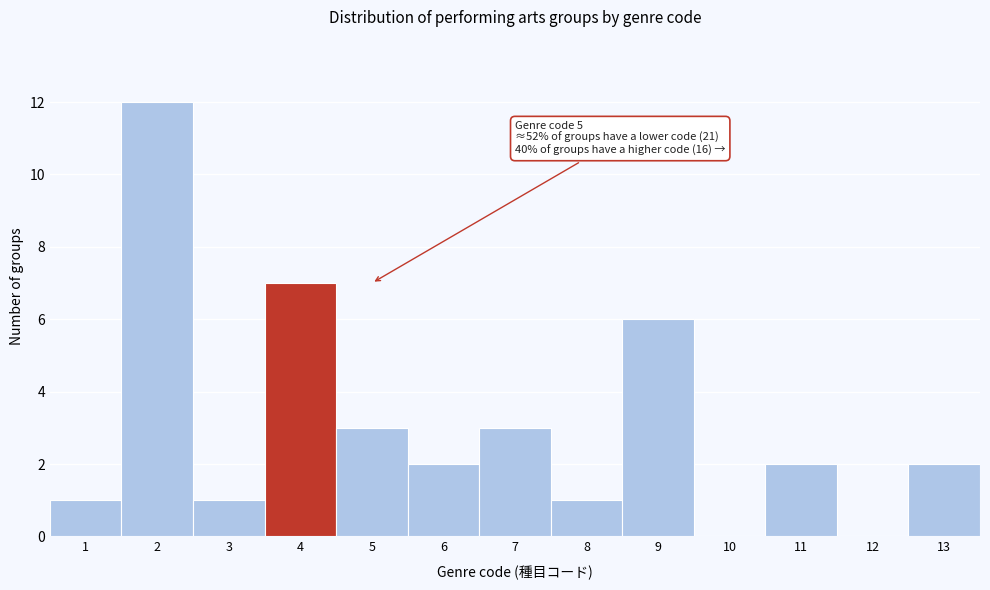

Reading left to right, what are all the values shown in this chart?

1=1	2=12	3=1	4=7	5=3	6=2	7=3	8=1	9=6	10=0	11=2	12=0	13=2